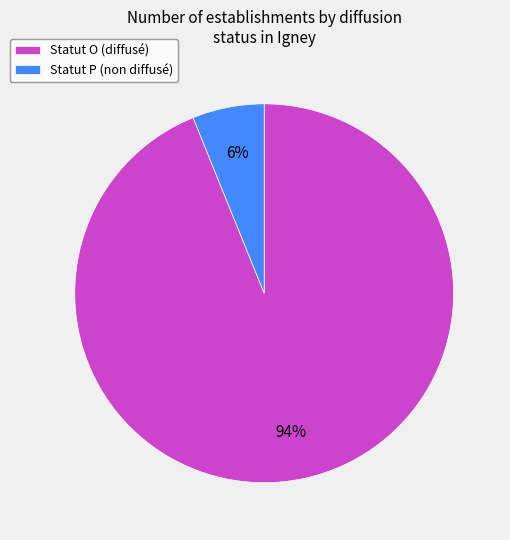

Does any single category account for the majority?

Yes